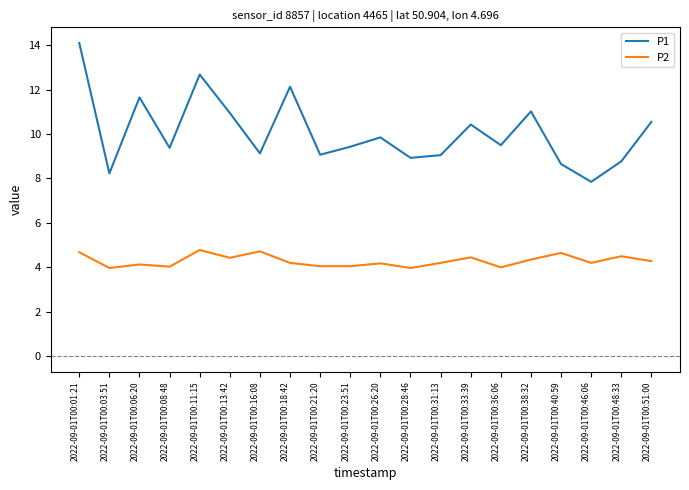

Which series has the largest total across all categories?

P1